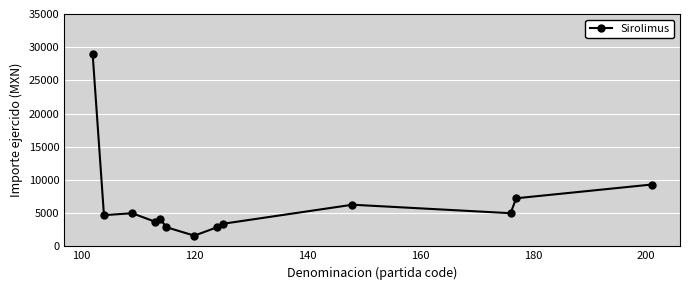

What is the minimum value shown in the chart?

1607.0